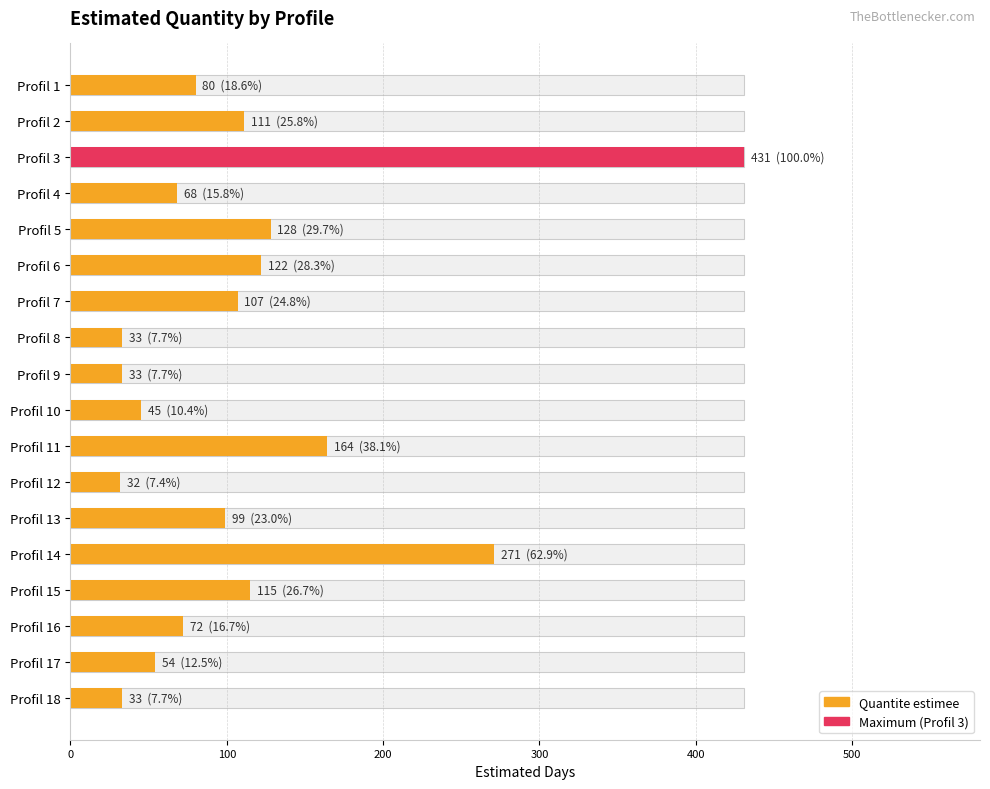

What is the difference between the second highest and minimum values?

239